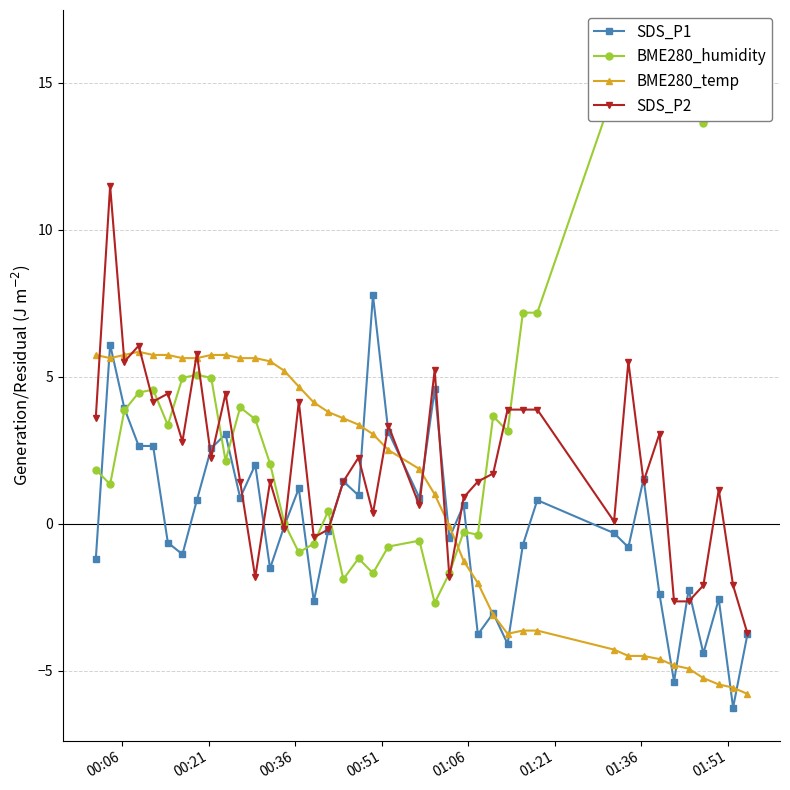

What is the highest value of the BME280_temp series?

5.8